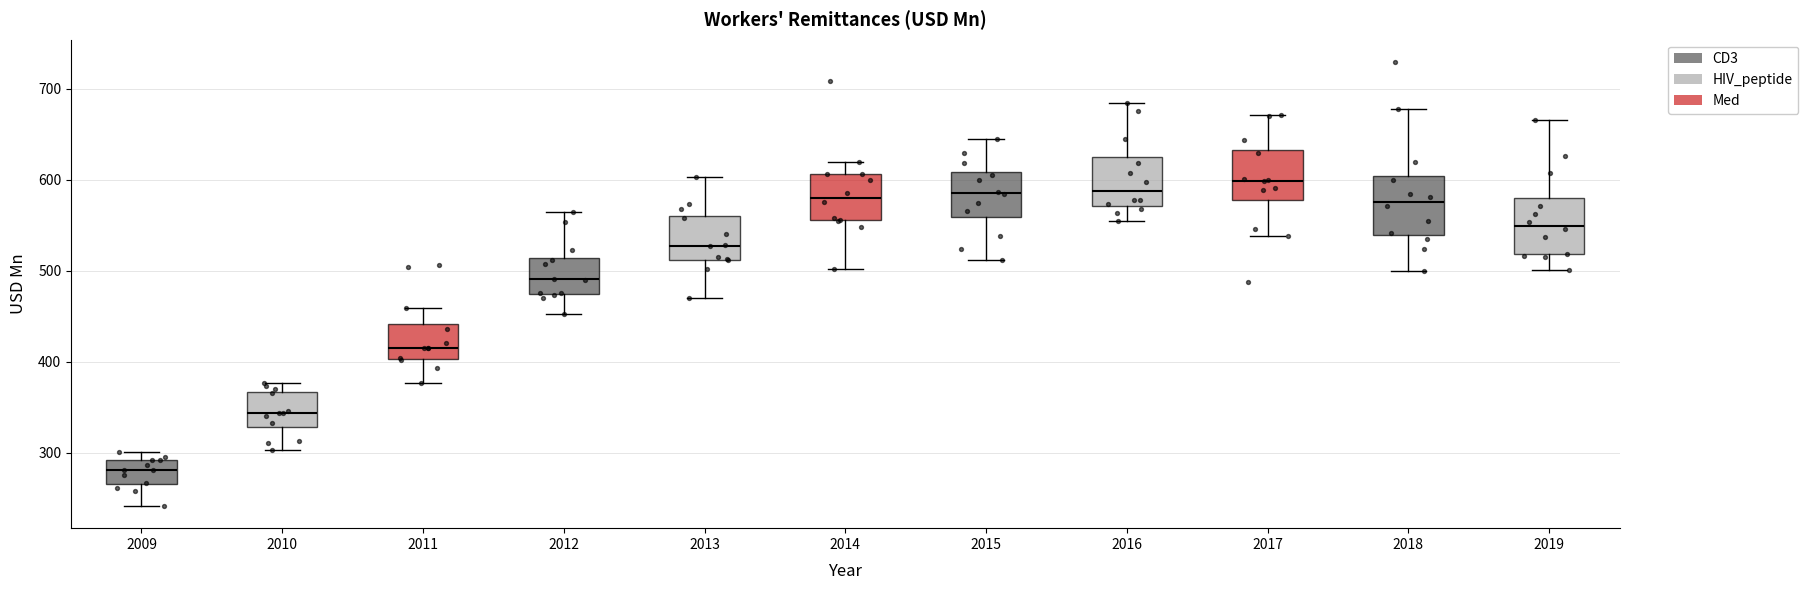

Reading left to right, read every box against the y-axis: the position of its median line, the range the box covers, and the ends of its whiskers. The values are not printed on the chart, so give them approximately, as read against the axis.

2009: median 280, box 270 to 290, whiskers 240 to 300
2010: median 340, box 330 to 370, whiskers 300 to 380
2011: median 420, box 400 to 440, whiskers 380 to 460
2012: median 490, box 470 to 510, whiskers 450 to 560
2013: median 530, box 510 to 560, whiskers 470 to 600
2014: median 580, box 560 to 610, whiskers 500 to 620
2015: median 590, box 560 to 610, whiskers 510 to 640
2016: median 590, box 570 to 620, whiskers 550 to 680
2017: median 600, box 580 to 630, whiskers 540 to 670
2018: median 580, box 540 to 600, whiskers 500 to 680
2019: median 550, box 520 to 580, whiskers 500 to 670